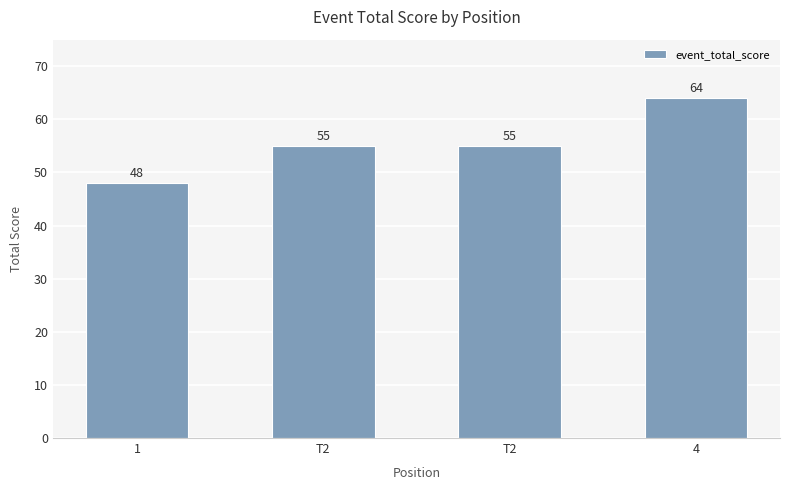

List the labels in order of value, smallest first.

1, T2, T2, 4